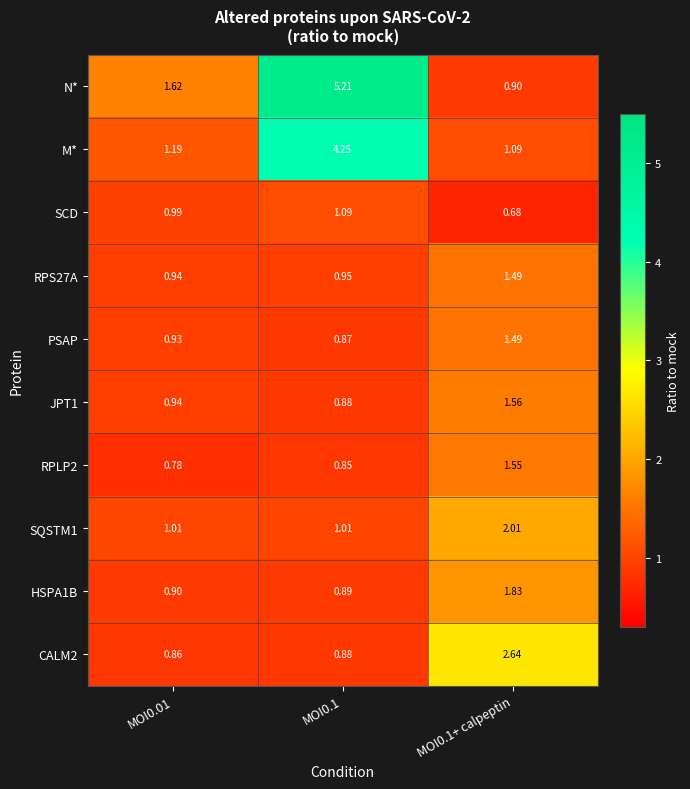

Which series has the largest total across all categories?

N*